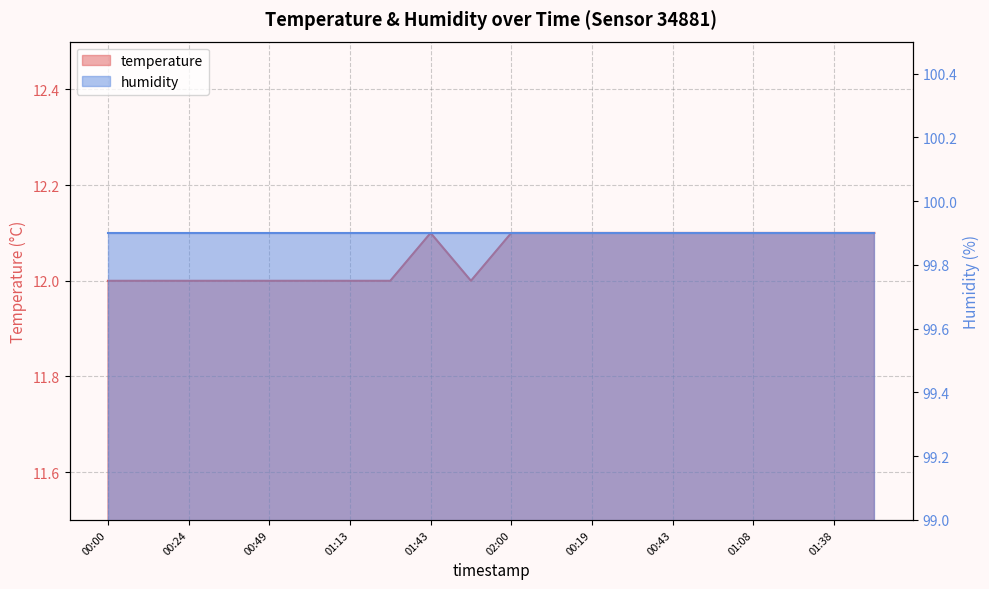

How many points are higher than both their immediate neighbors (excluding endpoints)?

1